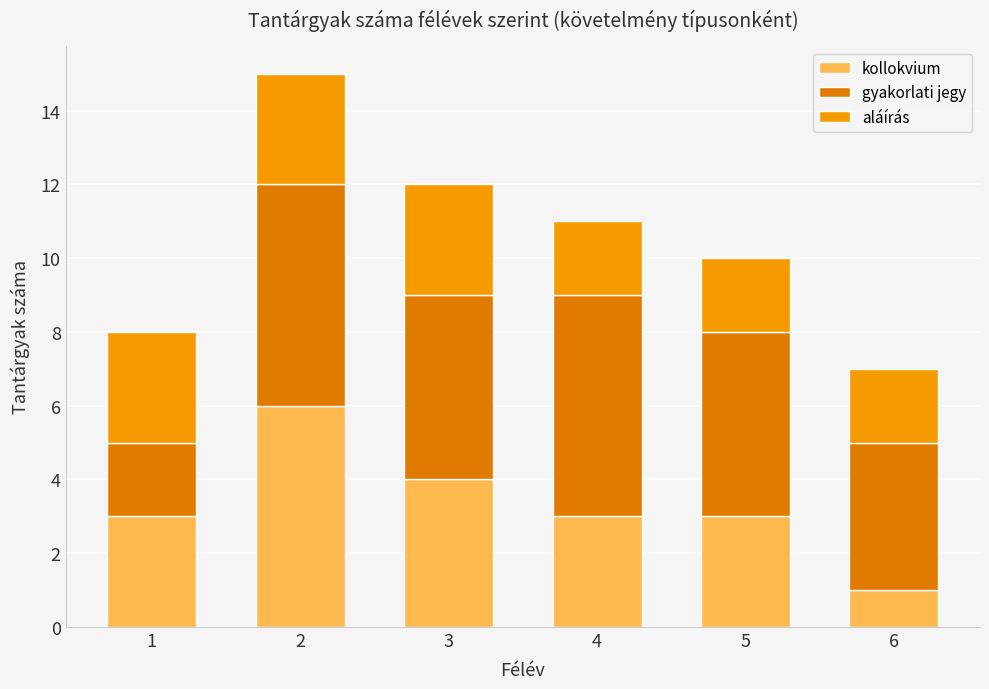

How many series are shown in this chart?

3